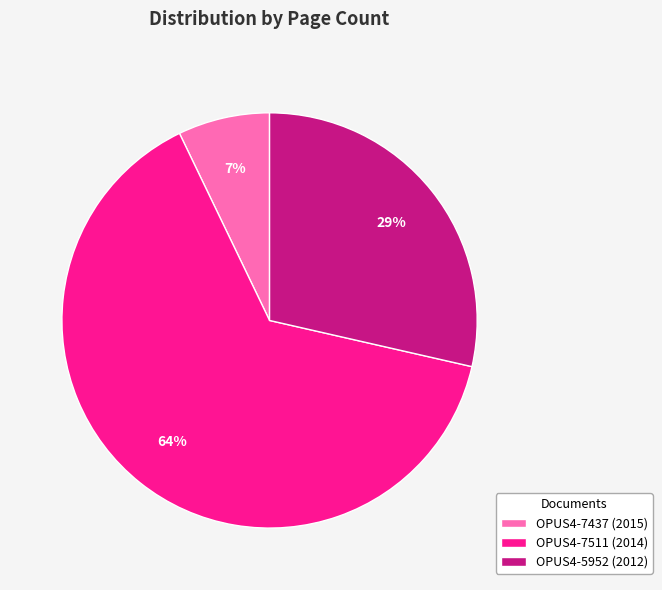

What is the majority slice?

OPUS4-7511 (2014)